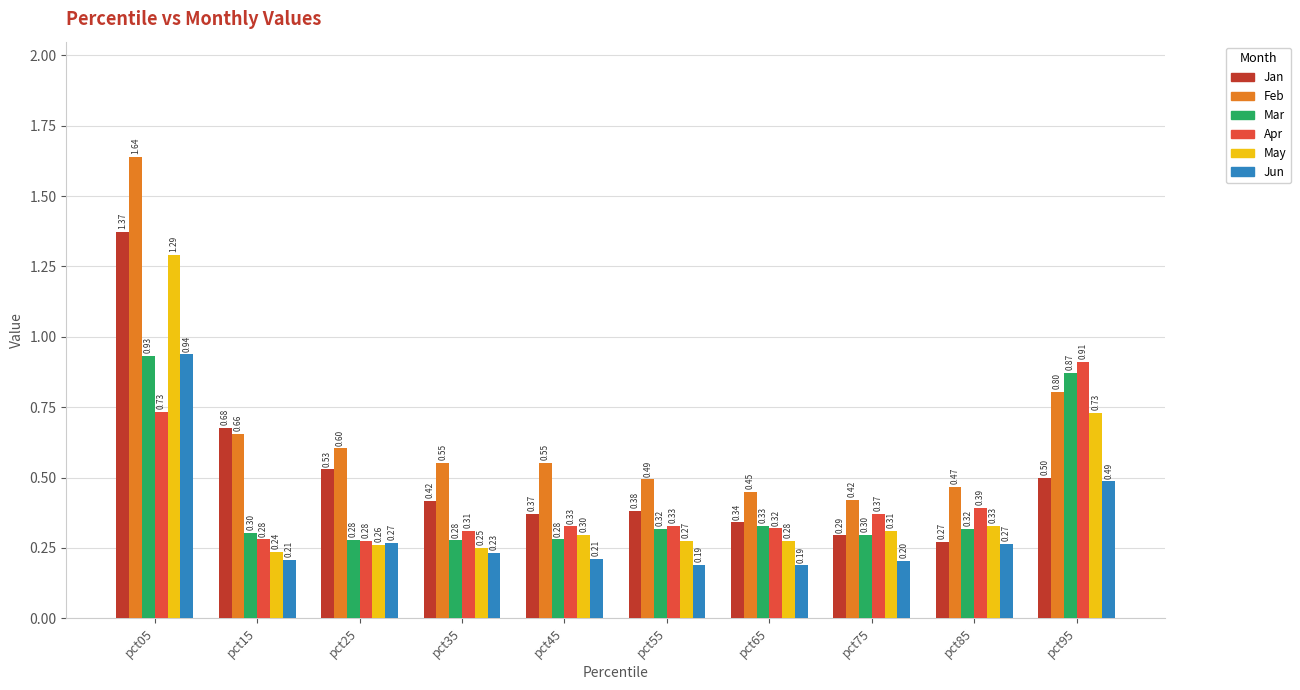

What is the difference between the Apr values at pct85 and pct05?

0.3